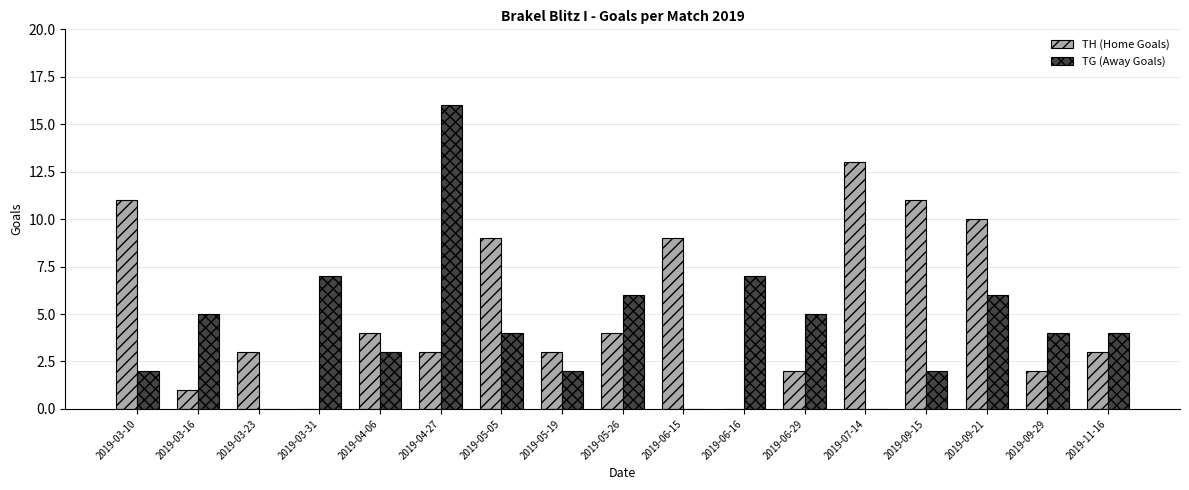

What is the greatest value displayed?

16